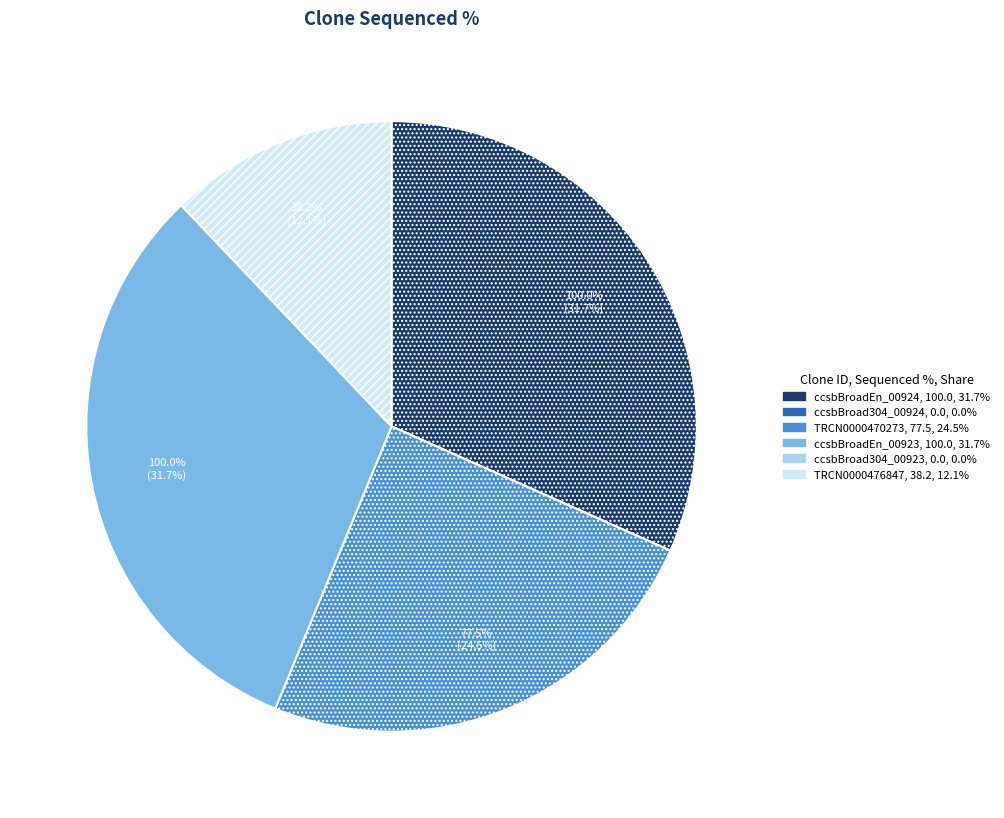

Which has a higher value, ccsbBroadEn_00923 or TRCN0000476847?

ccsbBroadEn_00923